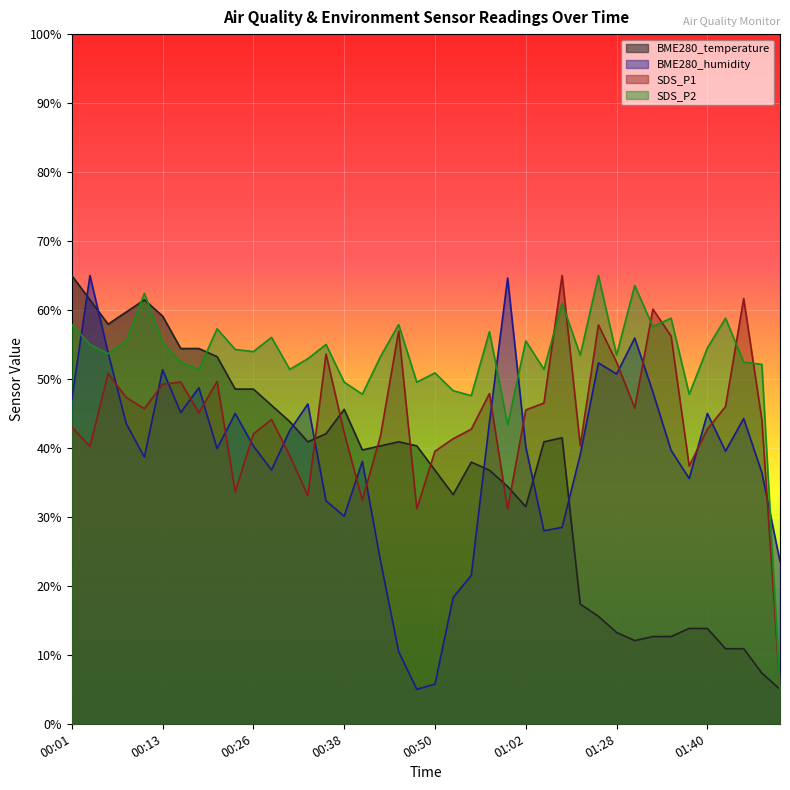

What is the label of the 4th point from the right?

01:43